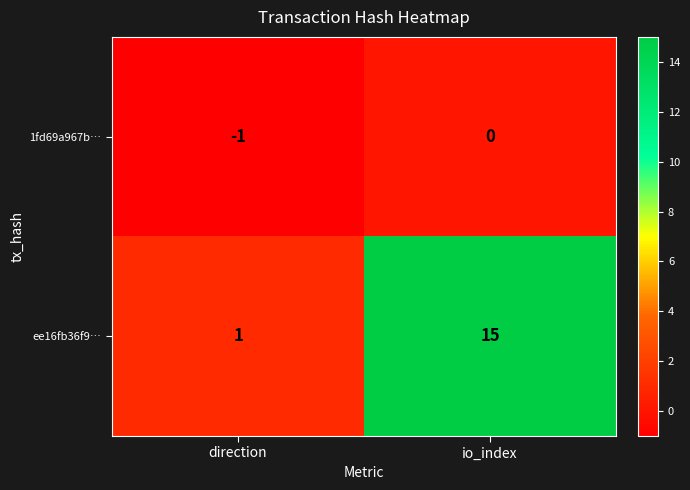

What is the sum of all ee16fb36f9… values?

16